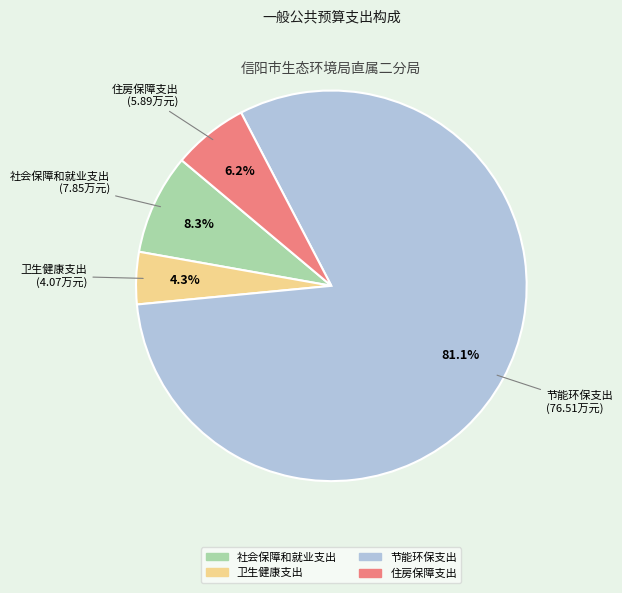

To the nearest percent, what percentage of the pie is 住房保障支出?

6%